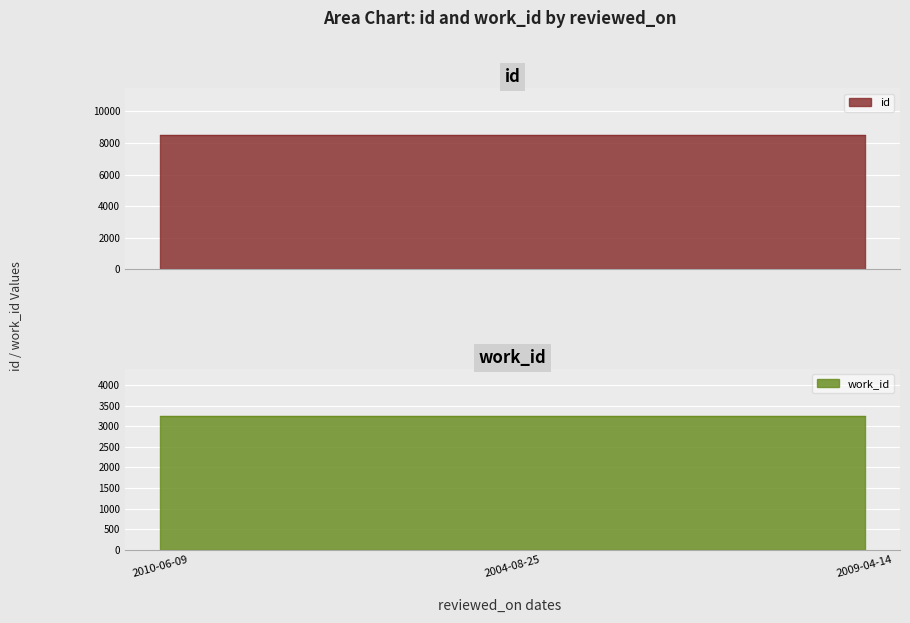

Reading left to right, transcribe all the data shown in this chart.

id: 2010-06-09=8493	2004-08-25=8501	2009-04-14=8506
work_id: 2010-06-09=3241	2004-08-25=3247	2009-04-14=3251